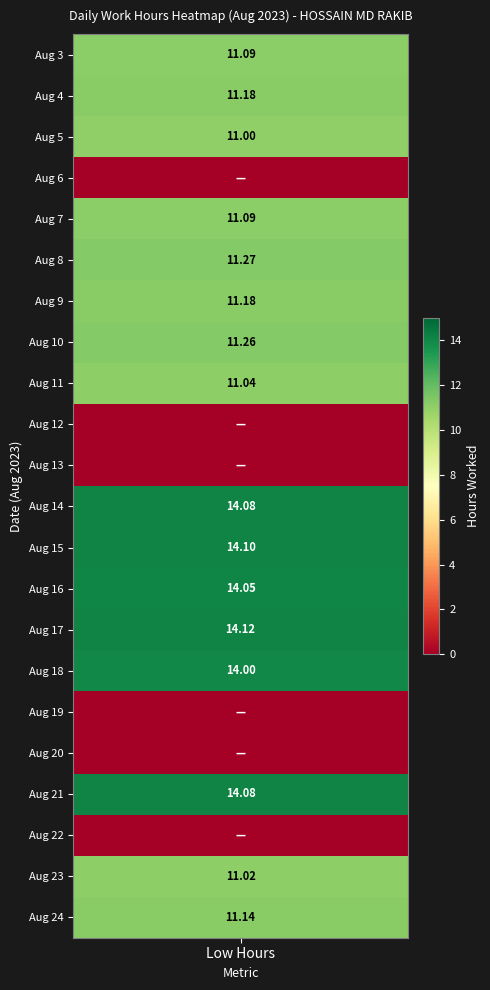

What is the difference between the second highest and second lowest values in the 2 series?

14.1